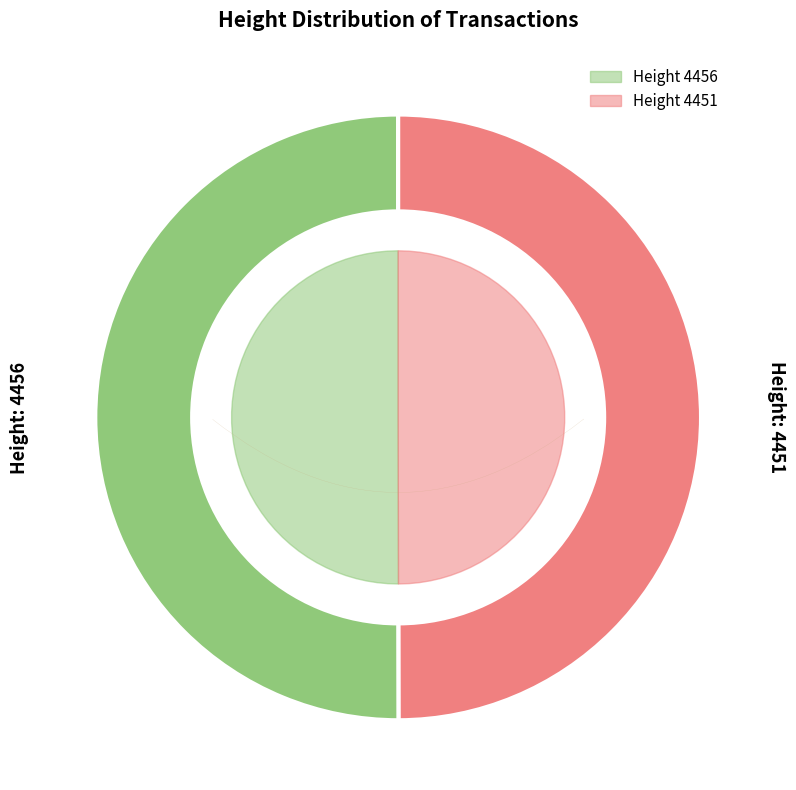

To the nearest percent, what portion does 4451 represent?

50%